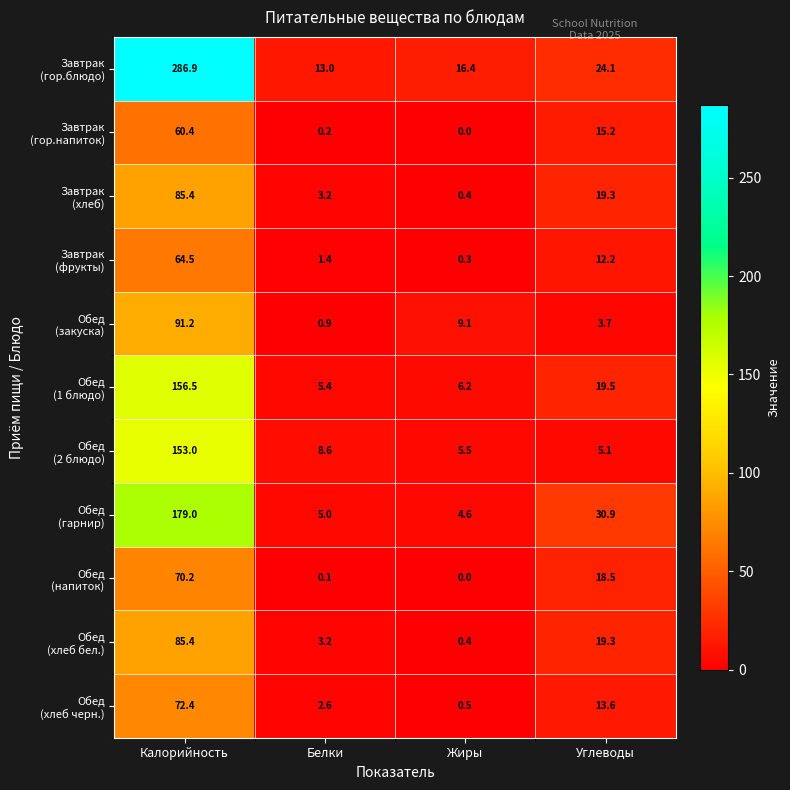

What is the difference between the highest and lowest values at Жиры?

16.4